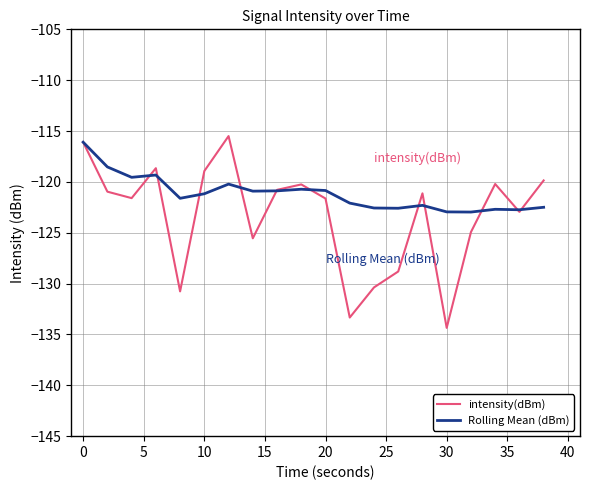

What is the maximum value for Rolling Mean (dBm)?

-116.1